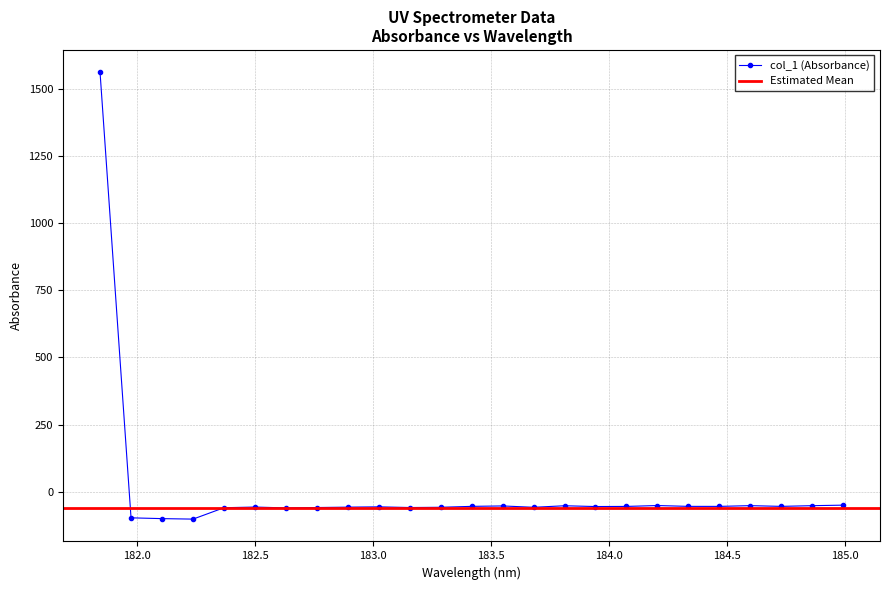

What is the difference between the maximum and minimum values?

1663.4